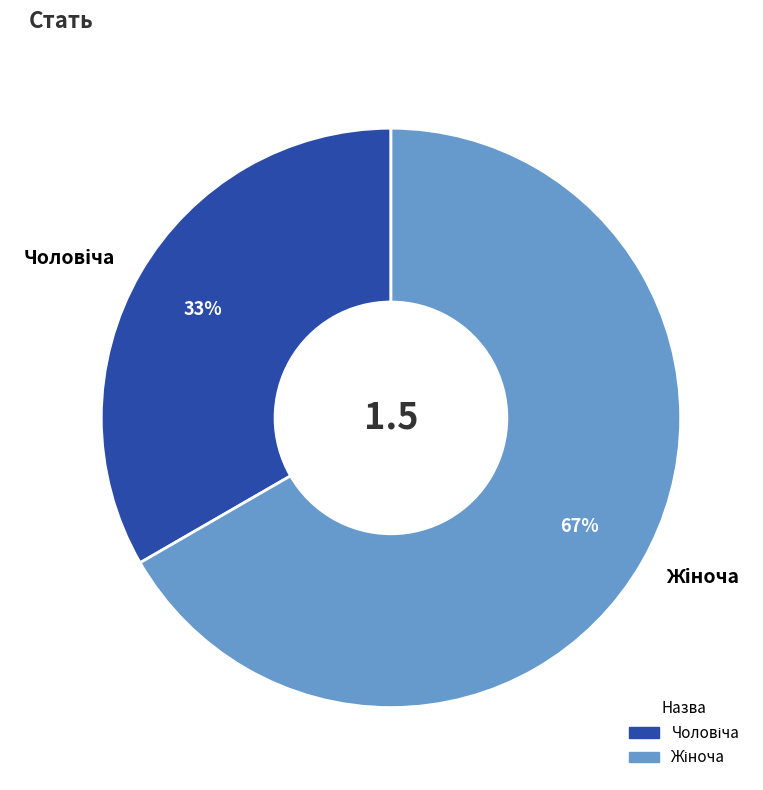

To the nearest percent, what is the average slice percentage?

50%